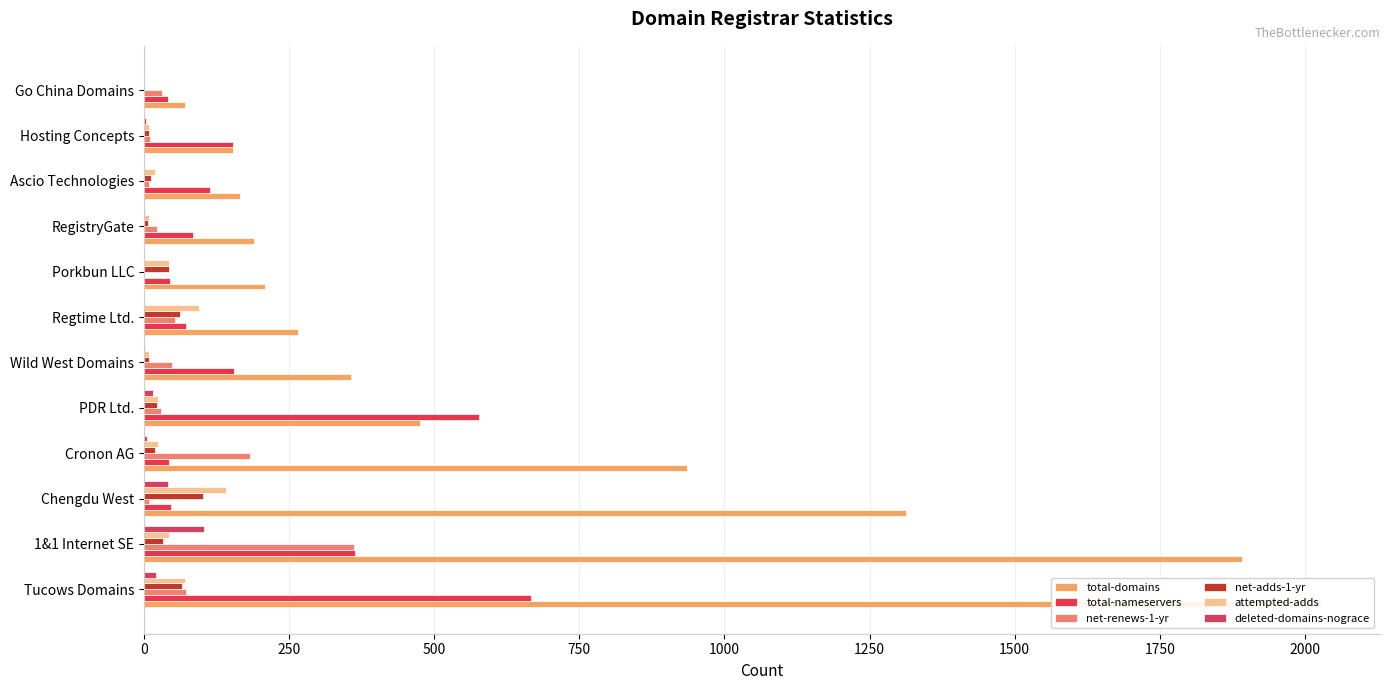

What is the value of the total-nameservers bar at the 5th from the left?

577